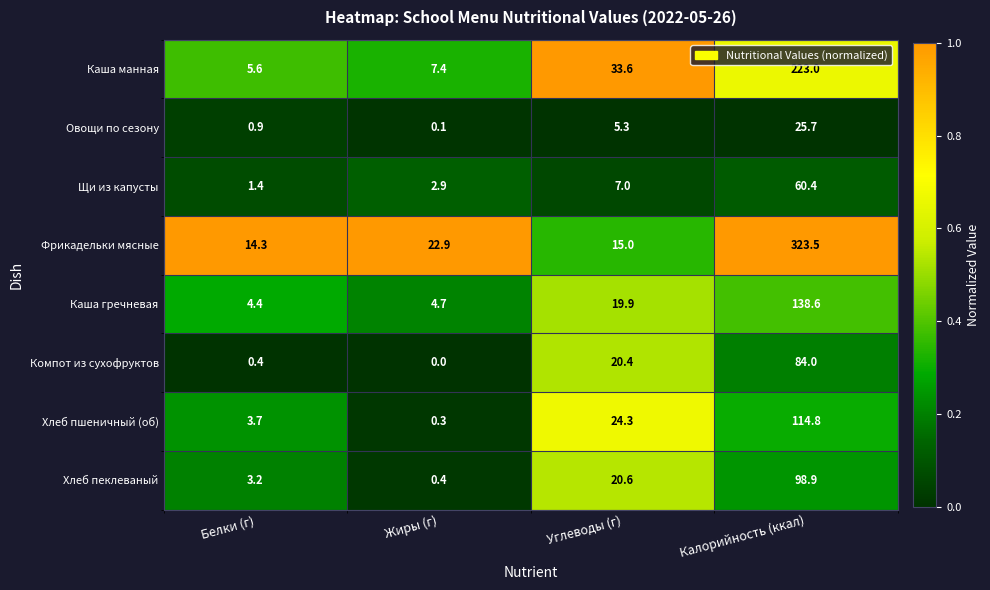

Which series has the largest range (max minus min)?

Фрикадельки мясные